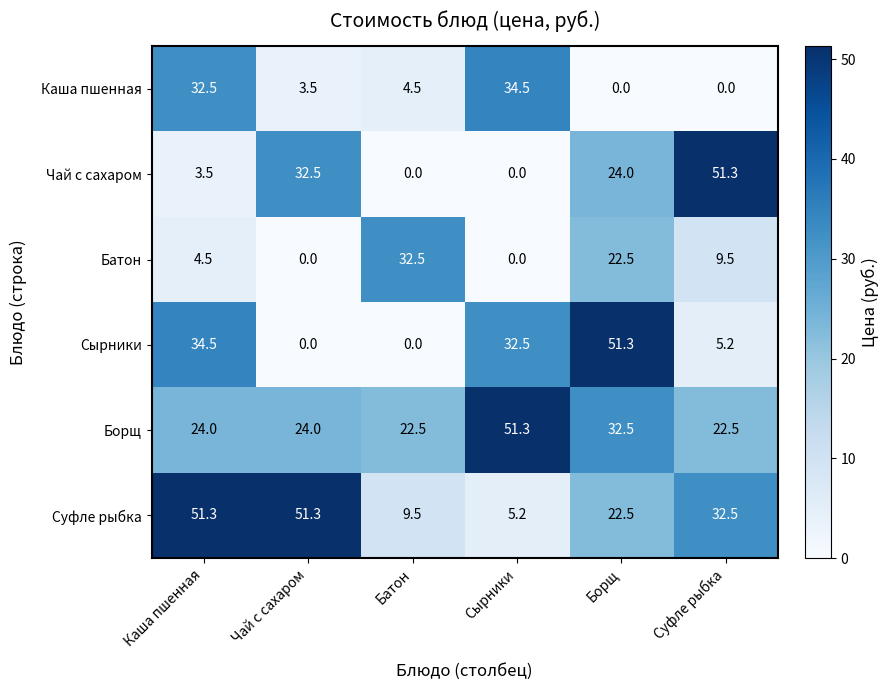

Which series has the largest total across all categories?

Борщ